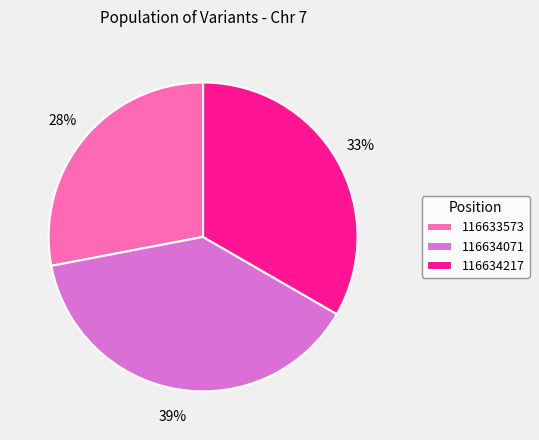

To the nearest percent, what percentage of the pie is 116634071?

39%